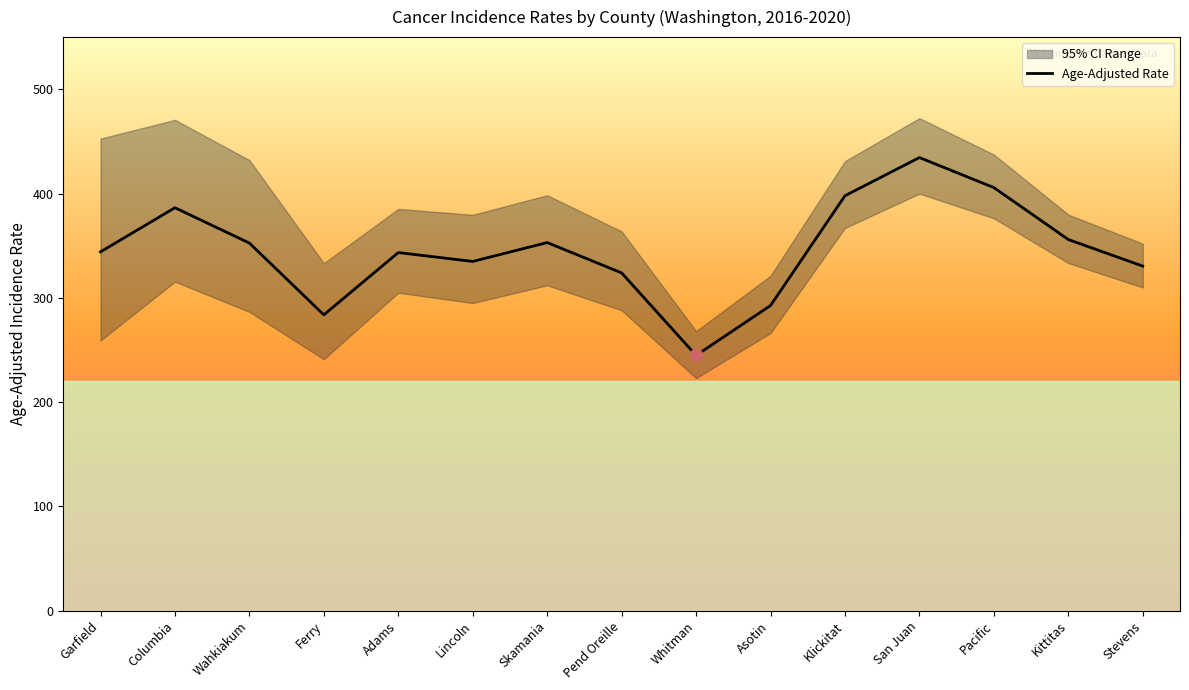

What is the change in value from Ferry to Asotin?

+8.9